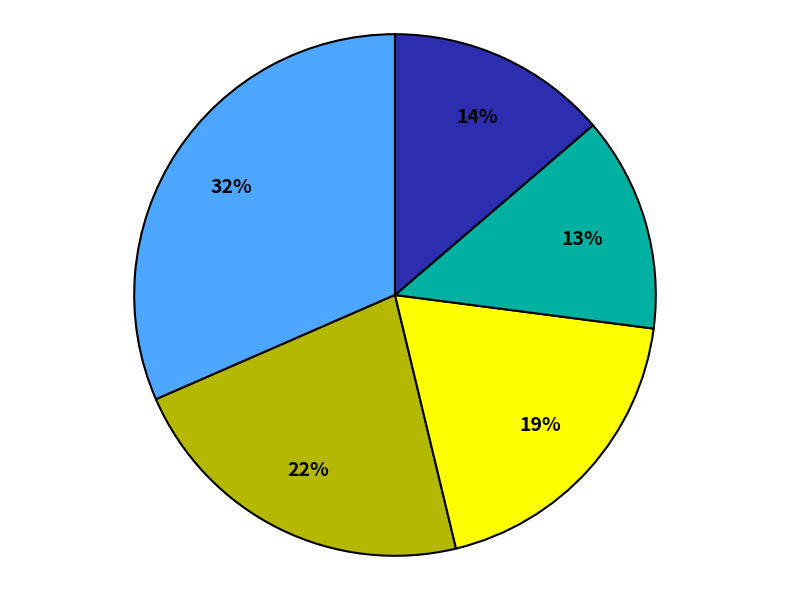

Does any single category account for the majority?

No